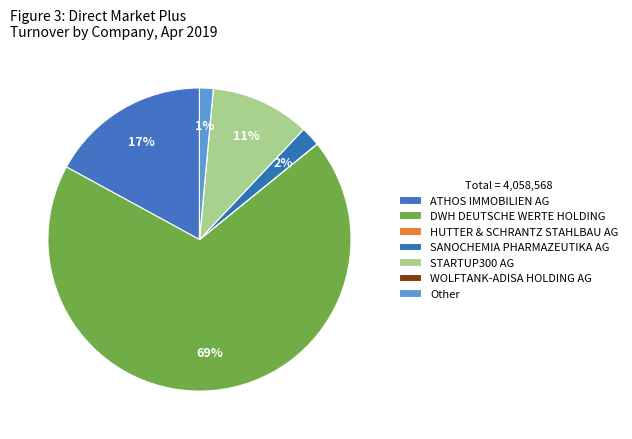

What is the smallest slice in the pie chart?

WOLFTANK-ADISA HOLDING AG